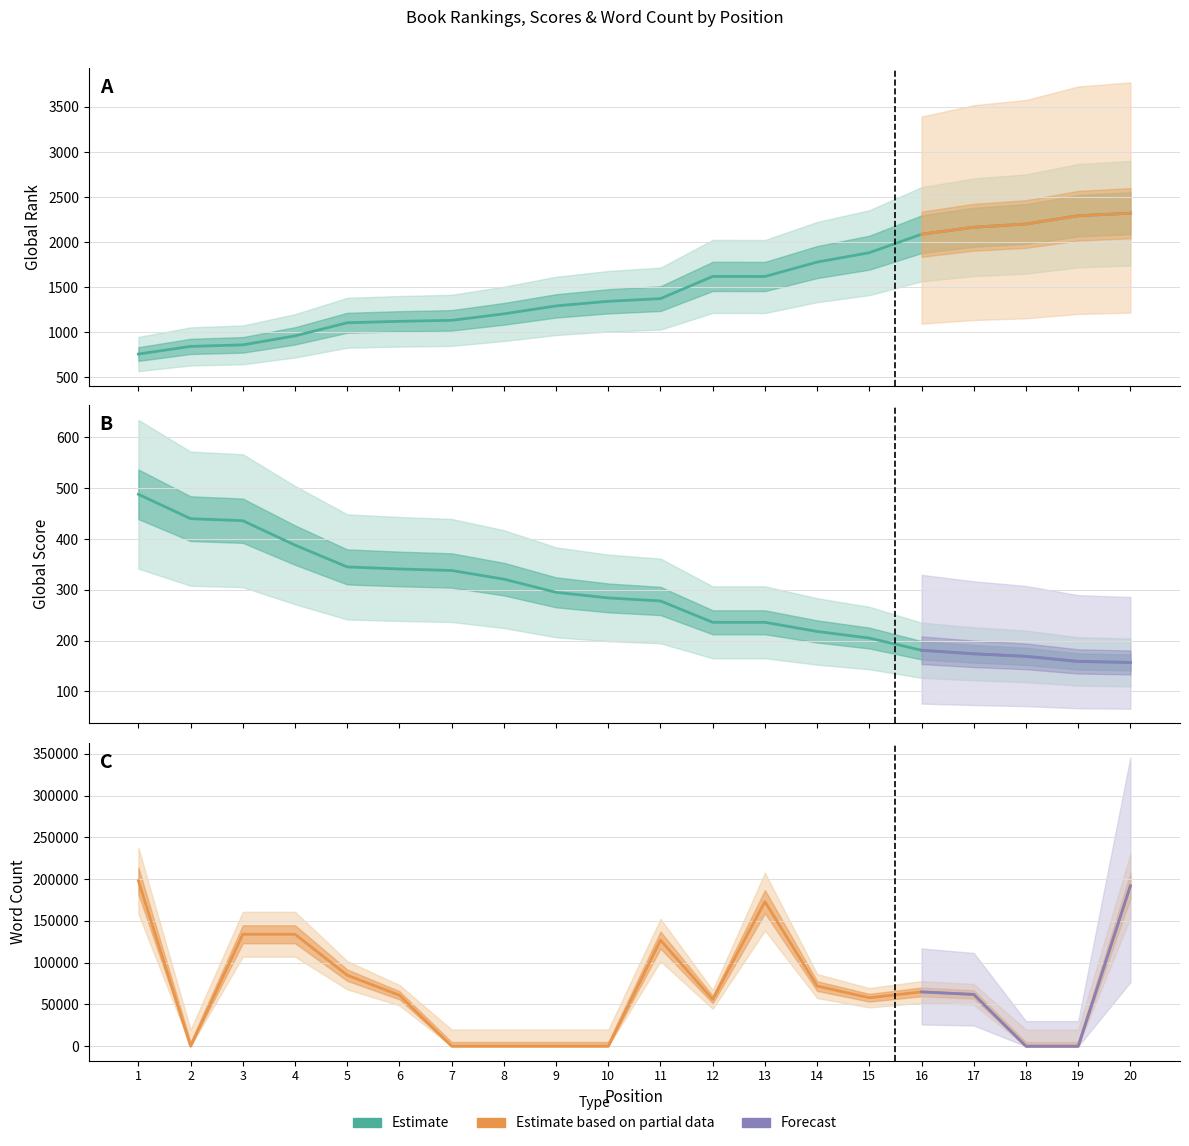

How many lines are shown in the chart?

3